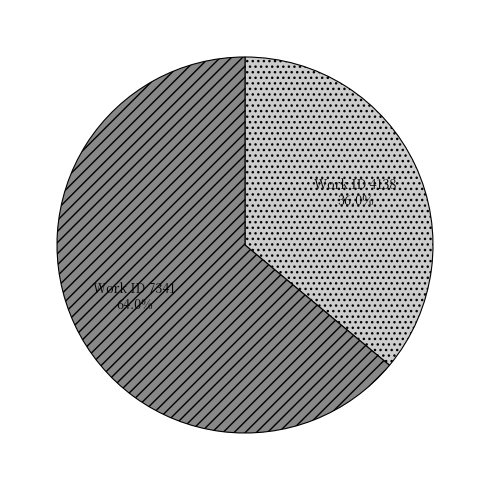

The Work ID 7341 slice represents 64% of the pie. True or false?

True